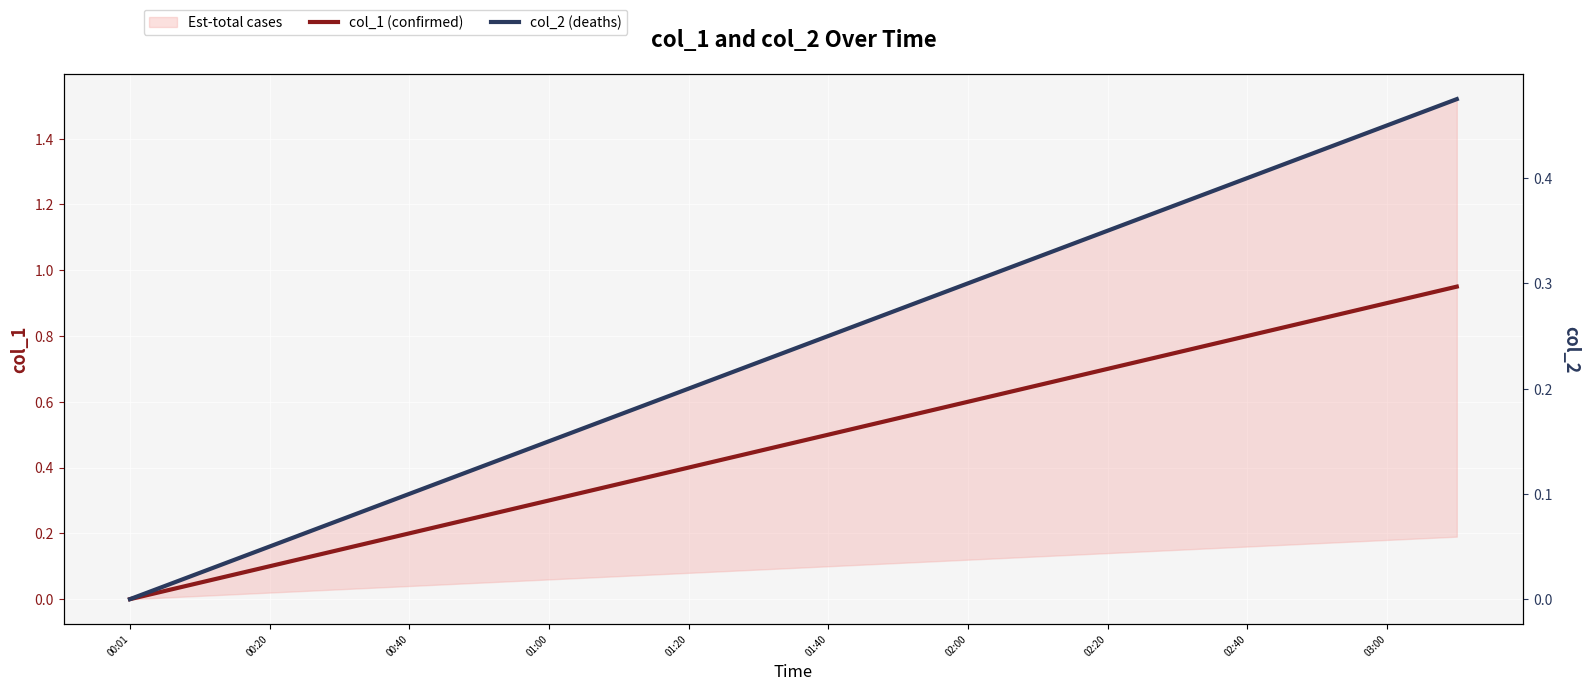

How many lines are shown in the chart?

2